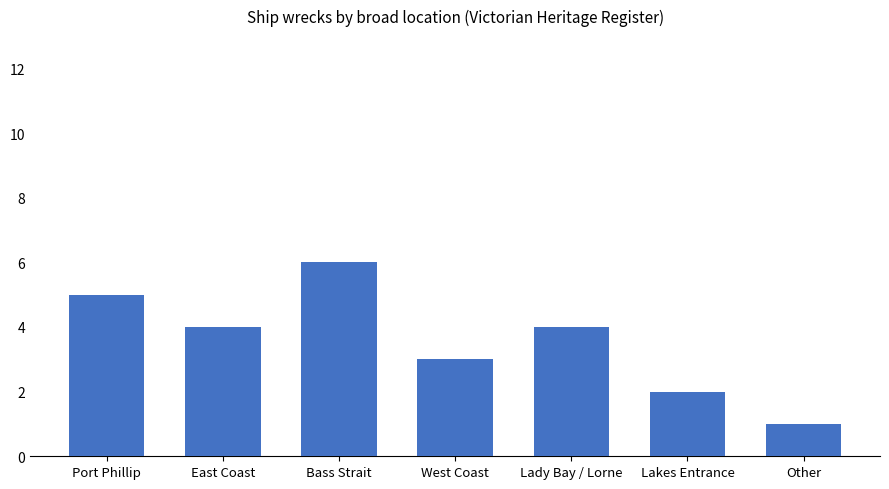

What is the greatest value displayed?

6